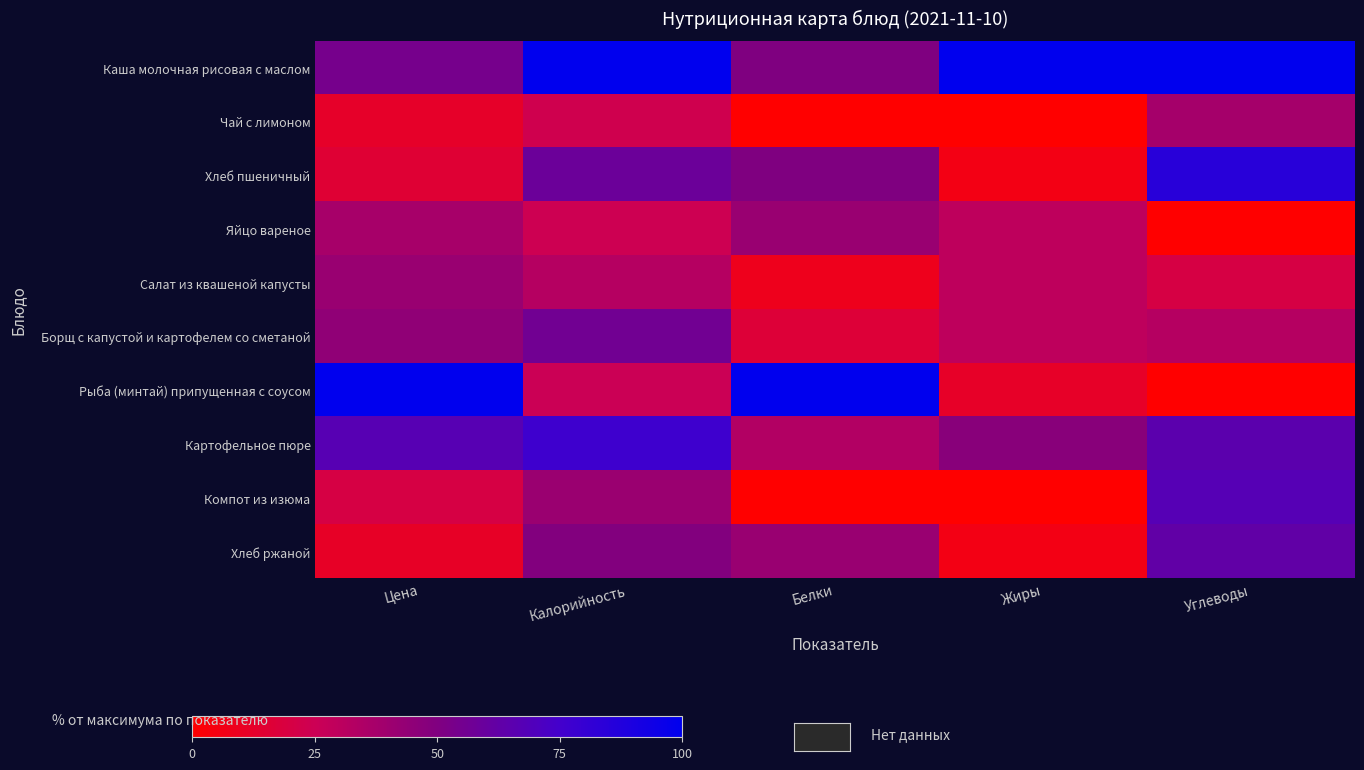

At Углеводы, list the series in order from largest to smallest.

Каша молочная рисовая с маслом, Хлеб пшеничный, Компот из изюма, Картофельное пюре, Хлеб ржаной, Чай с лимоном, Борщ с капустой и картофелем со сметаной, Салат из квашеной капусты, Яйцо вареное, Рыба (минтай) припущенная с соусом